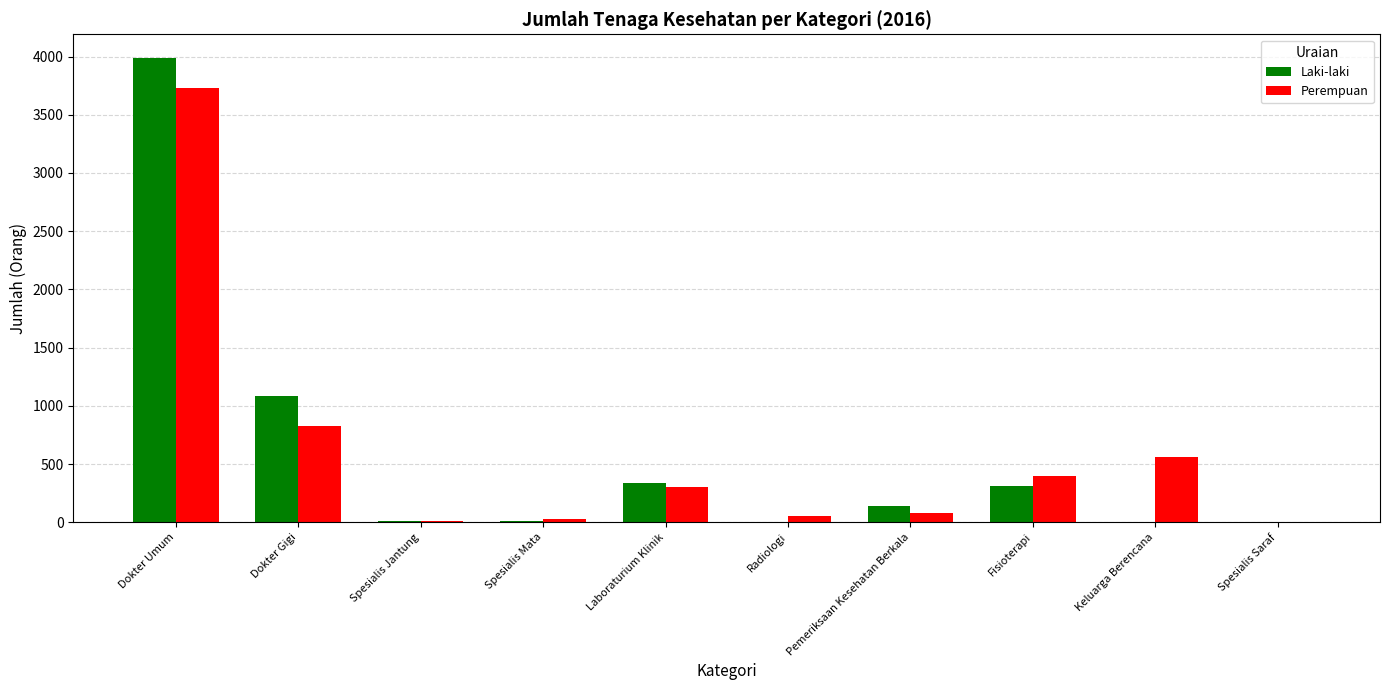

At which category is the sum across all series the highest?

Dokter Umum